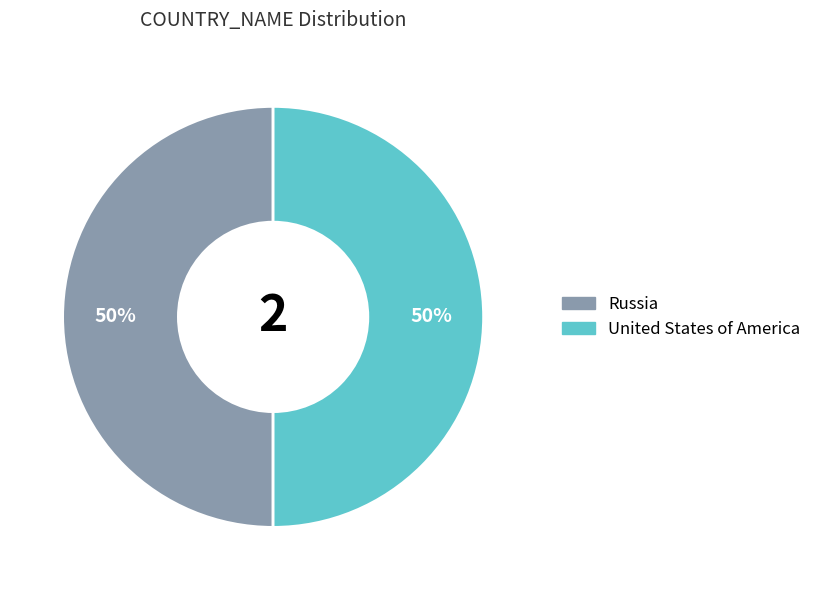

Approximately how many times larger is the value at Russia compared to United States of America?

1.0